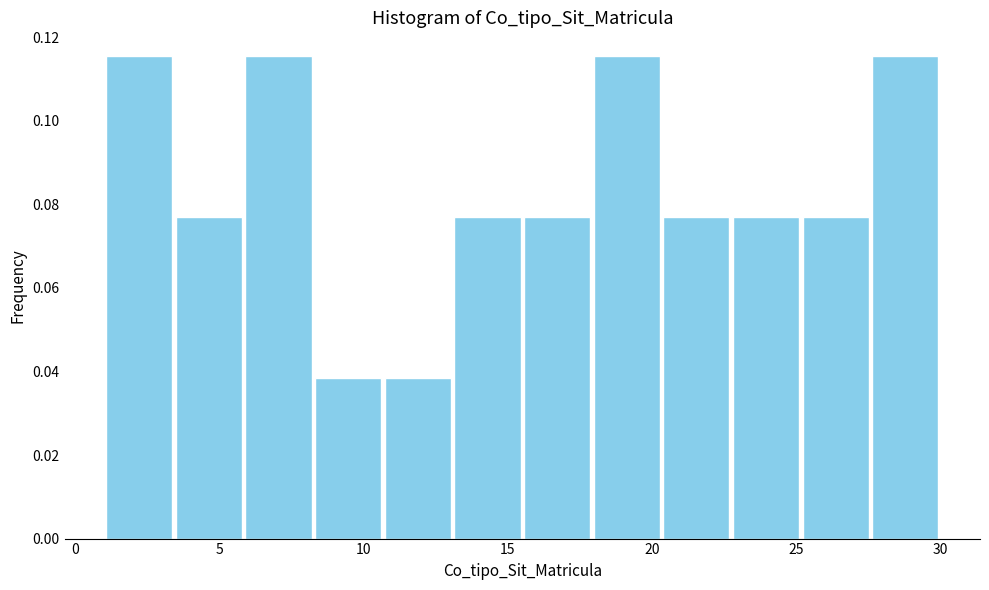

Reading left to right, transcribe this chart: for each bar, give the range it covers on the x-axis and its height. Neither the bar edges nor the heights are printed on the chart, so give them approximately, as read against the axes.

1.0 to 3.5: 0.116
3.5 to 6.0: 0.076
6.0 to 8.5: 0.116
8.5 to 10.5: 0.038
10.5 to 13.0: 0.038
13.0 to 15.5: 0.076
15.5 to 18.0: 0.076
18.0 to 20.5: 0.116
20.5 to 23.0: 0.076
23.0 to 25.0: 0.076
25.0 to 27.5: 0.076
27.5 to 30.0: 0.116